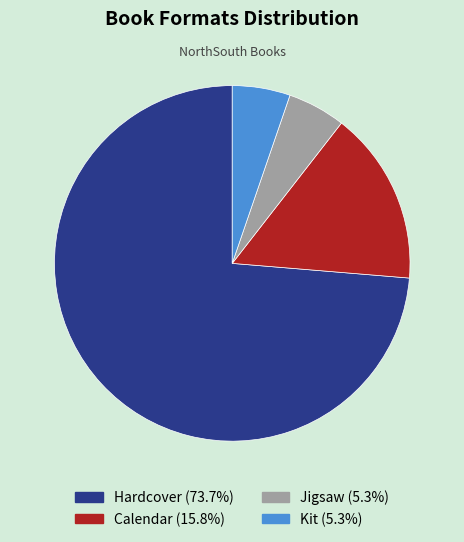

Is the sum of Jigsaw and Calendar greater than half?

No